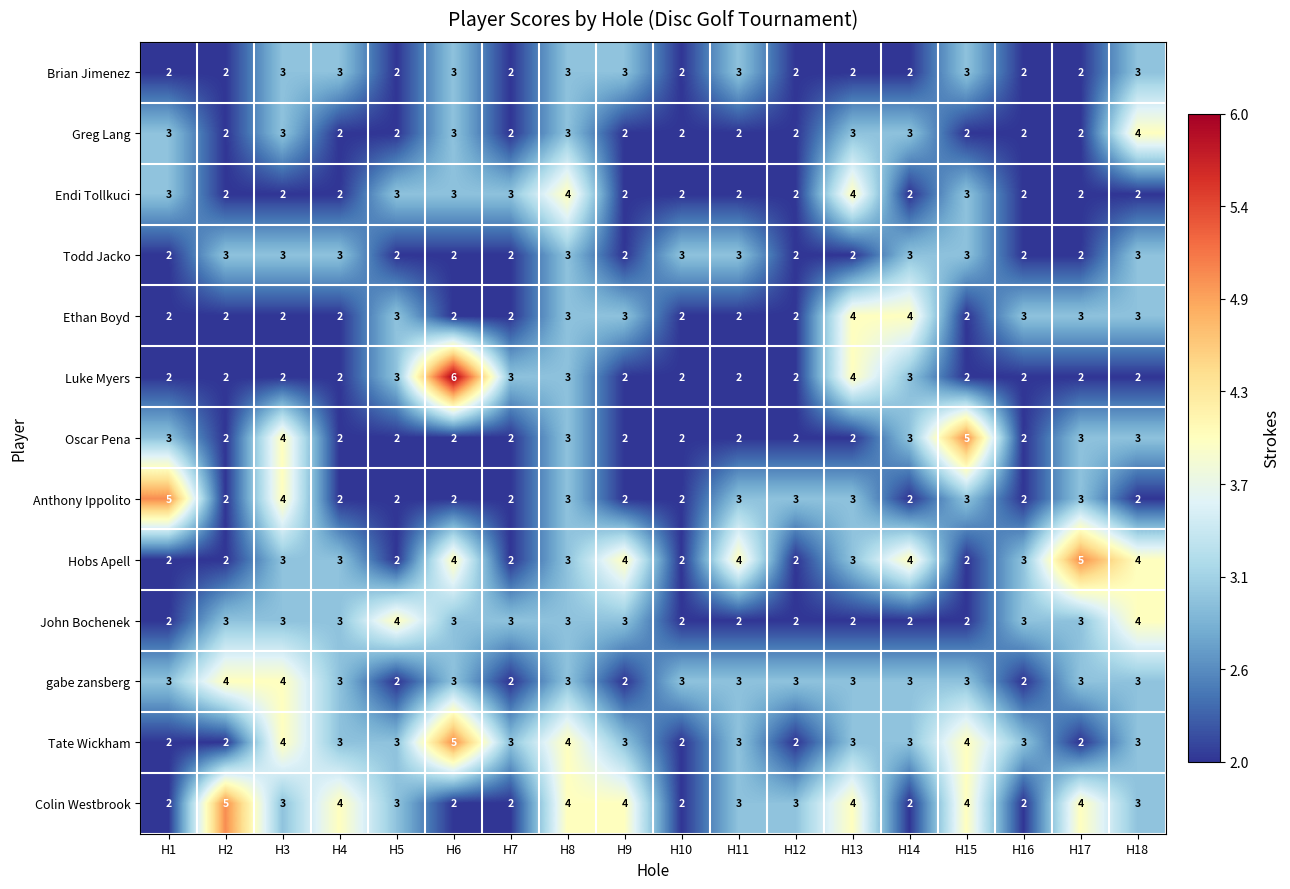

Is it true that Luke Myers equals 3 at H14?

True